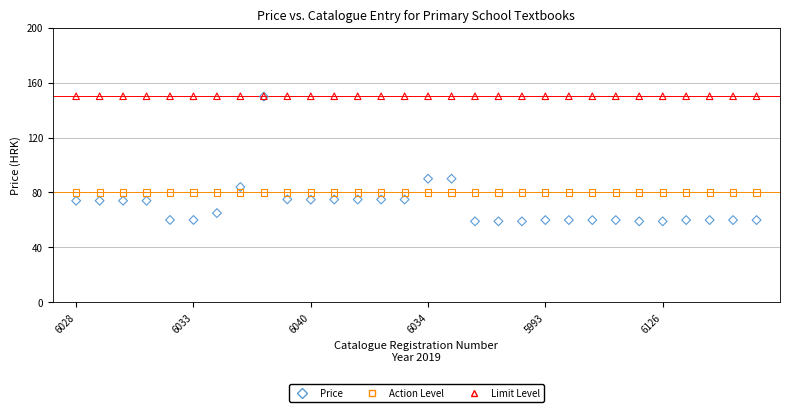

What are all the series names shown in the legend?

Price, Action Level, Limit Level